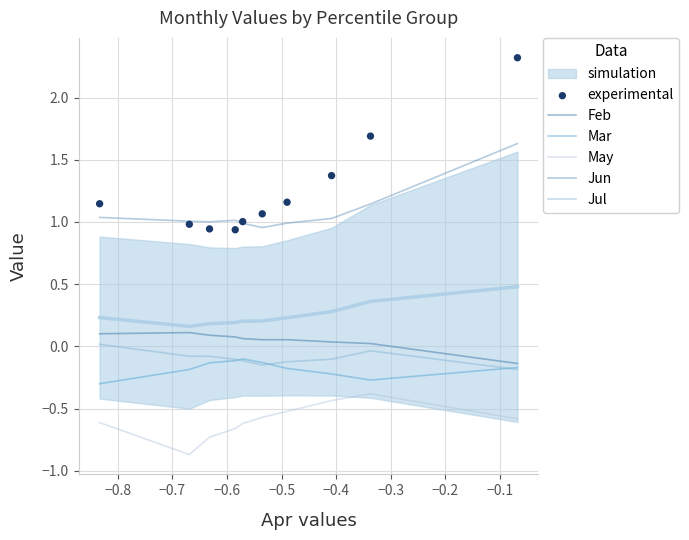

At how many categories does at least one series exceed 2?

1